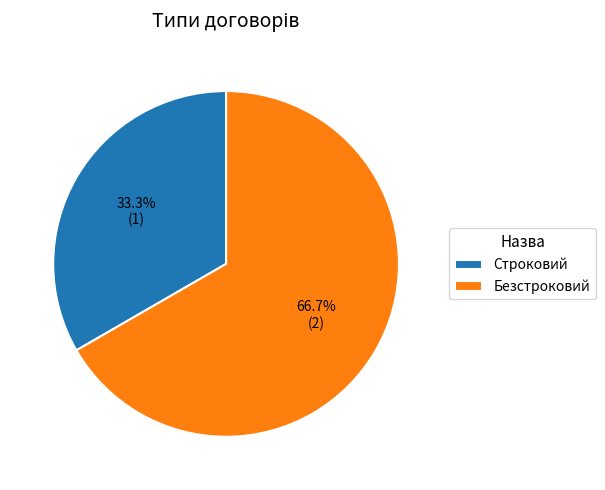

To the nearest percent, what portion does Строковий represent?

33%